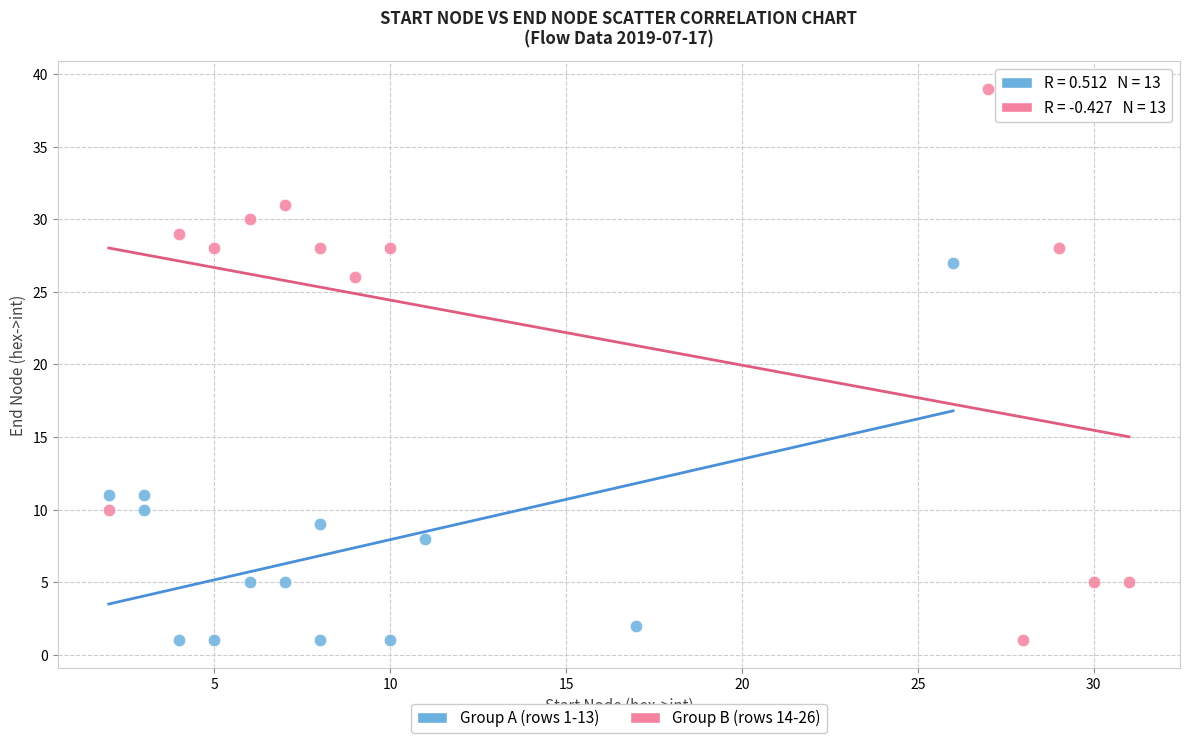

Which series contains the highest Y value?

Group B (rows 14-26)